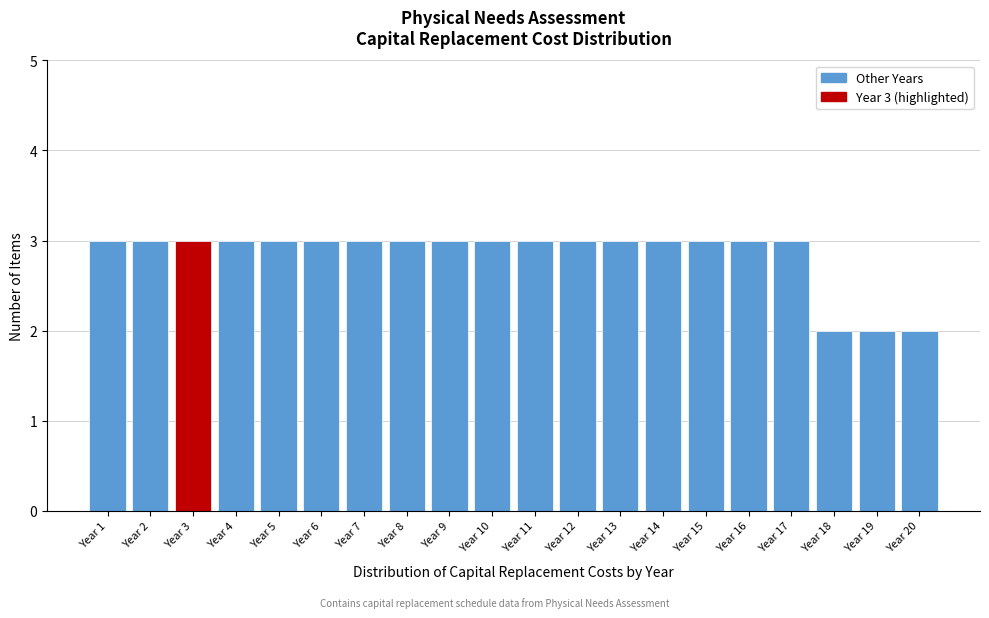

Reading right to left, what are all the values shown in this chart?

Year 20=2	Year 19=2	Year 18=2	Year 17=3	Year 16=3	Year 15=3	Year 14=3	Year 13=3	Year 12=3	Year 11=3	Year 10=3	Year 9=3	Year 8=3	Year 7=3	Year 6=3	Year 5=3	Year 4=3	Year 3=3	Year 2=3	Year 1=3